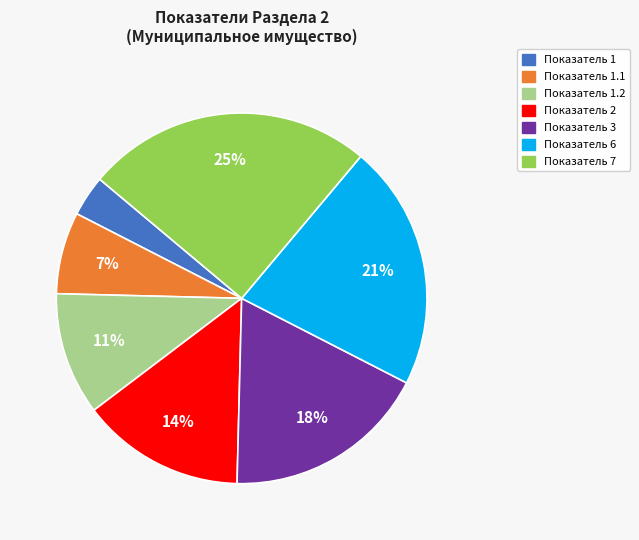

Does Показатель 3 account for over 50% of the chart?

No